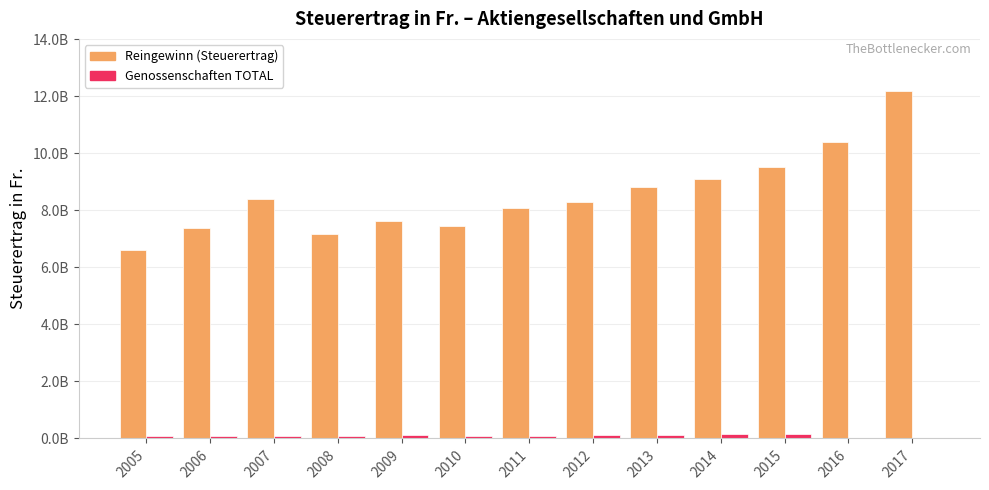

What is the lowest value of the Reingewinn (Steuerertrag) series?

6623148361